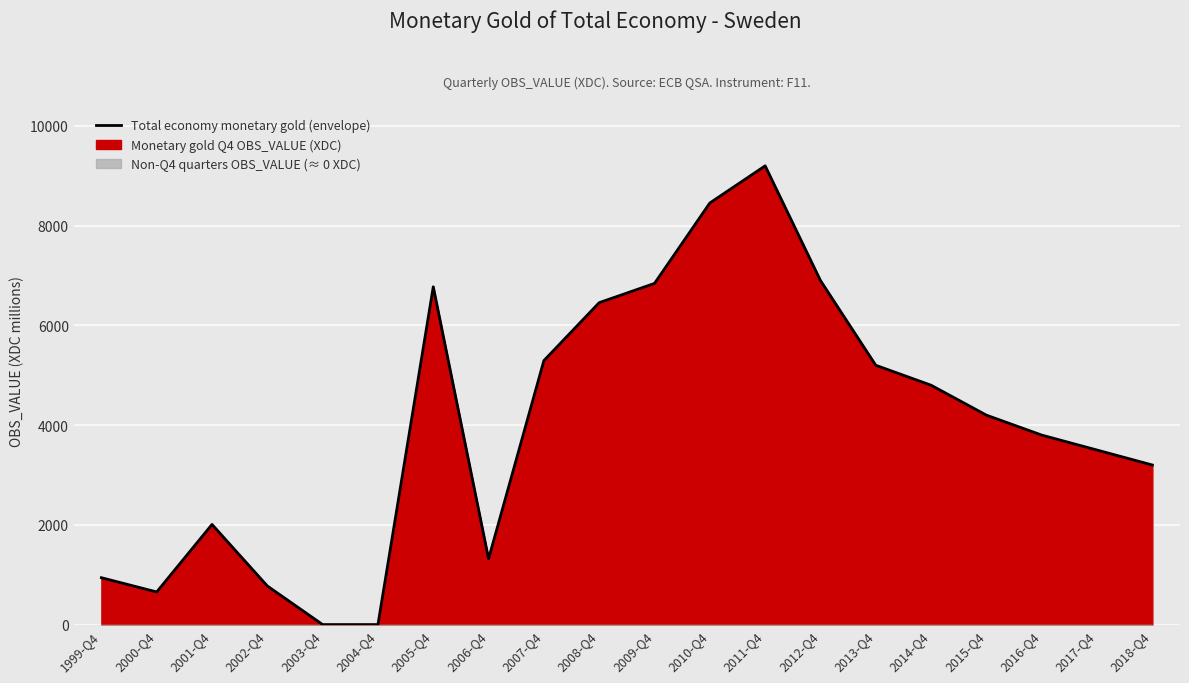

What is the average value?

4016